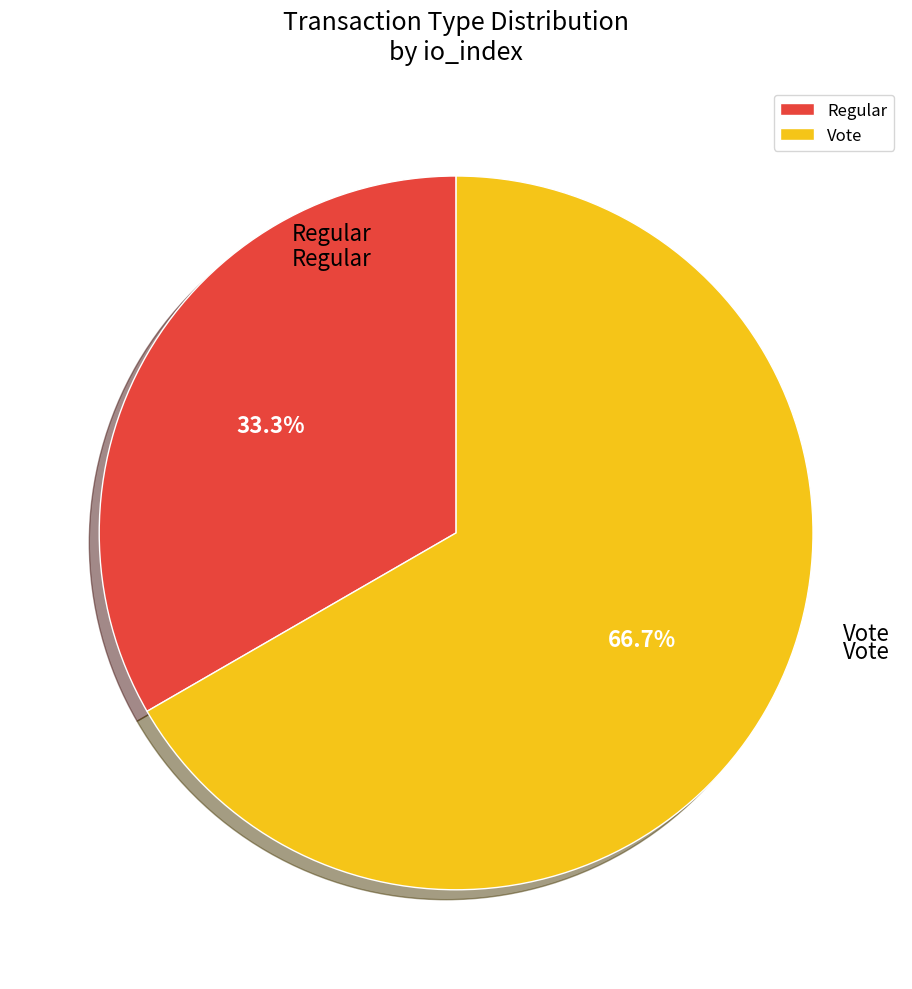

Does any single category account for the majority?

Yes